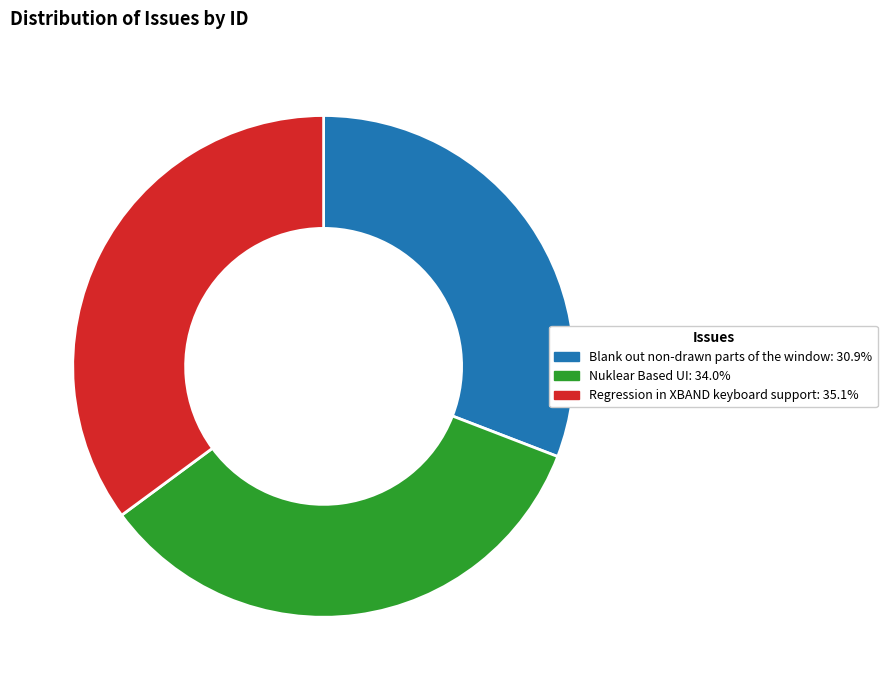

What is the ratio of the value at Blank out non-drawn parts of the window: 30.9% to the value at Regression in XBAND keyboard support: 35.1%?

0.9